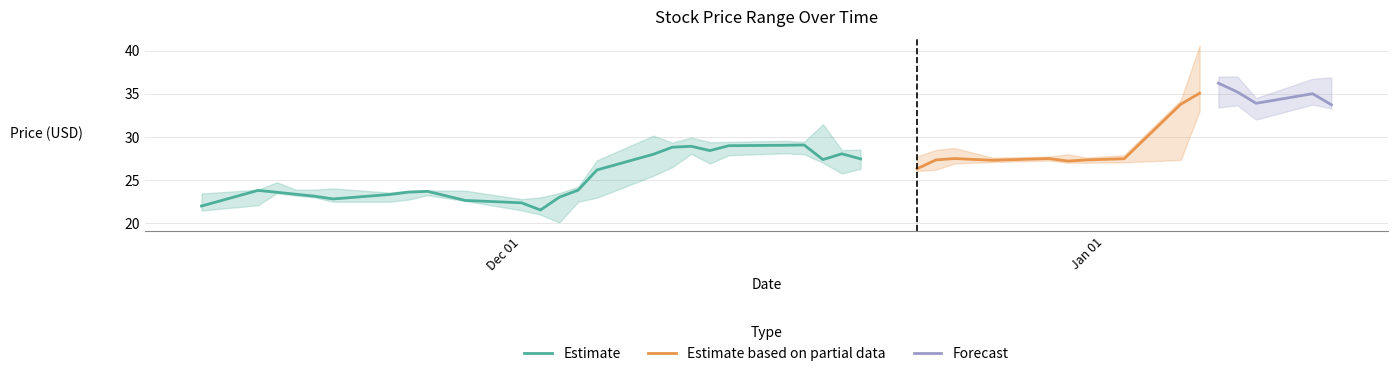

What position from the left is 2014-12-24?

28